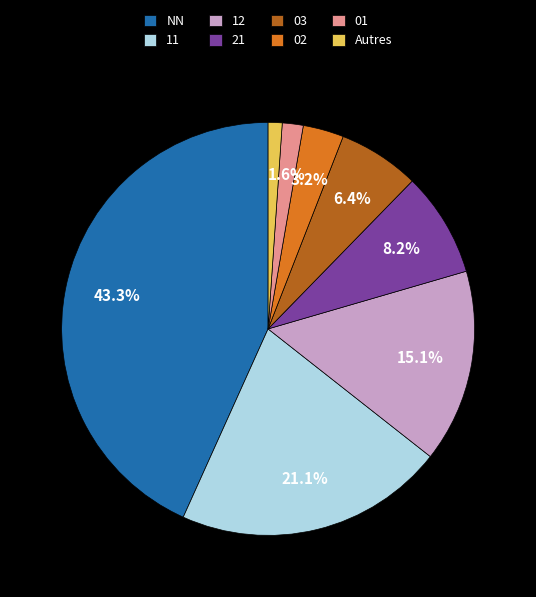

What is the largest slice in the pie chart?

NN